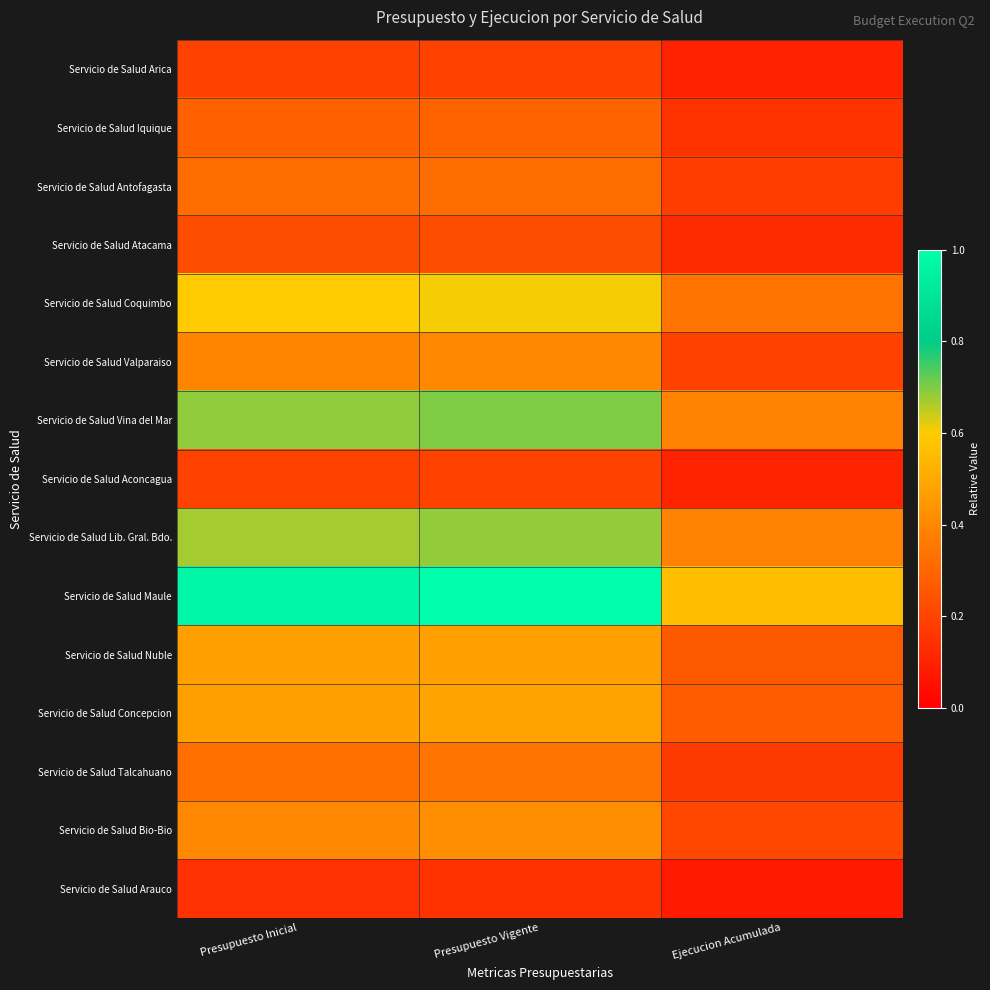

Between Presupuesto Inicial and Ejecucion Acumulada, which series saw the biggest shift?

Servicio de Salud Maule